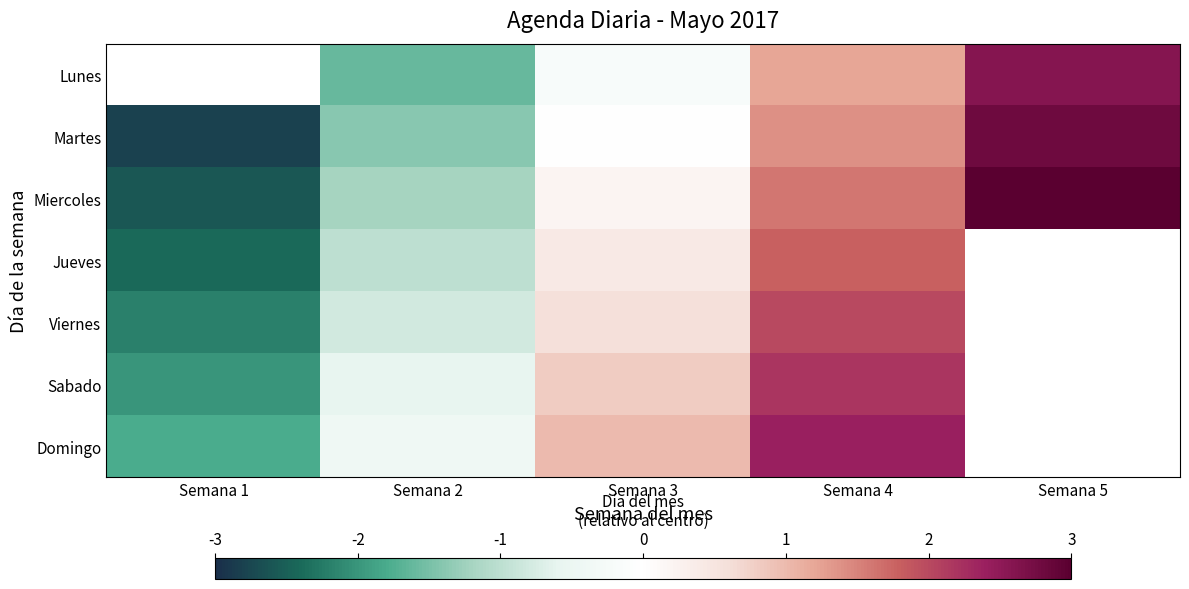

At which category is the sum across all series the highest?

Semana 4